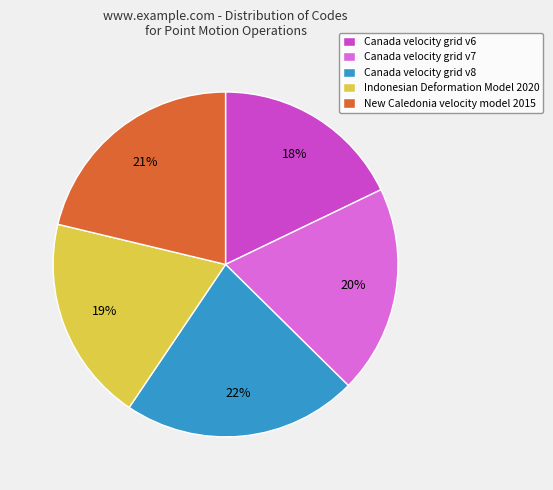

How many segments does this pie chart have?

5